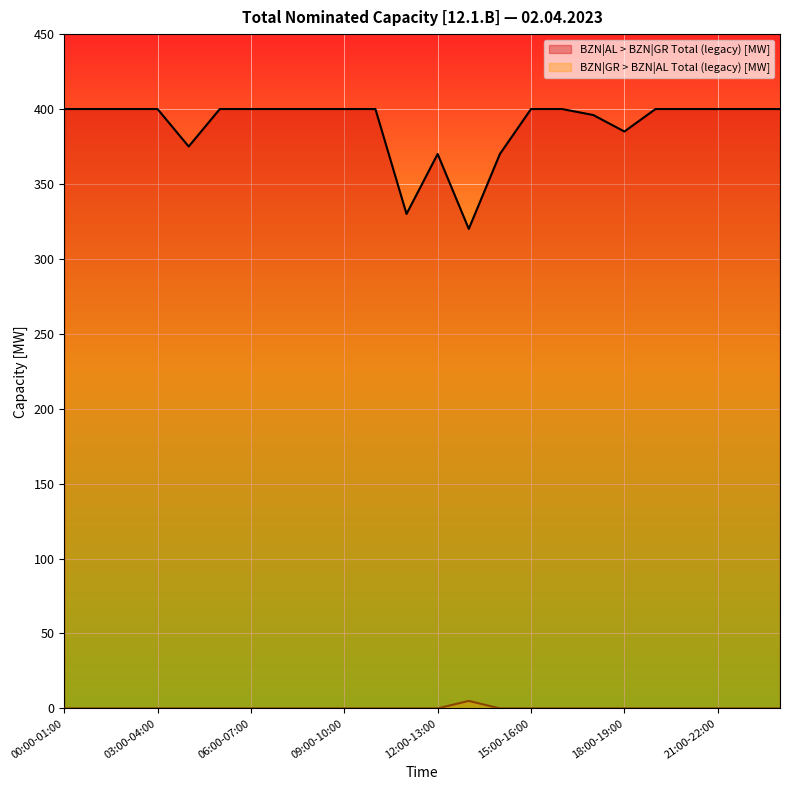

Reading right to left, transcribe all the data shown in this chart.

BZN|AL > BZN|GR Total (legacy) [MW]: 400	400	400	400	400	385	396	400	400	370	320	370	330	400	400	400	400	400	400	375	400	400	400	400
BZN|GR > BZN|AL Total (legacy) [MW]: 0	0	0	0	0	0	0	0	0	0	5	0	0	0	0	0	0	0	0	0	0	0	0	0